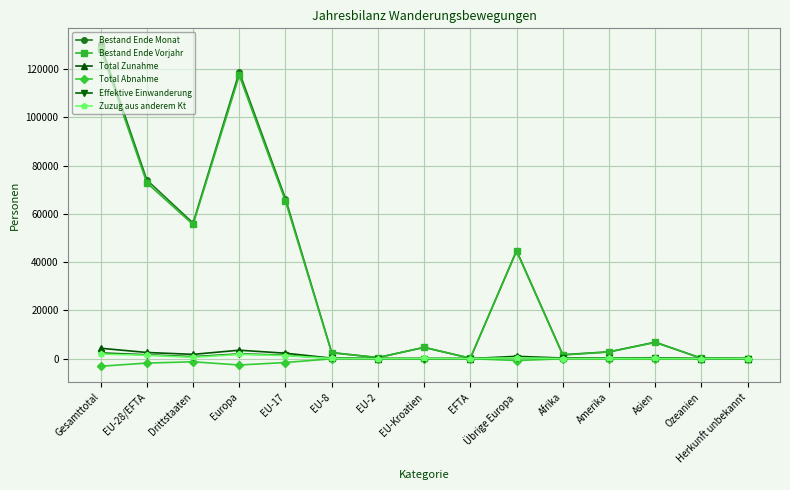

Where is the first local maximum for Bestand Ende Monat?

Europa